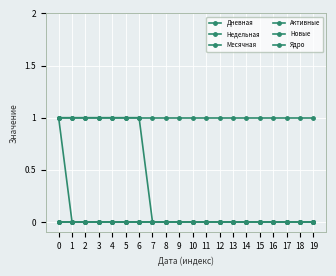

Is this an area chart (filled region under the line)?

No